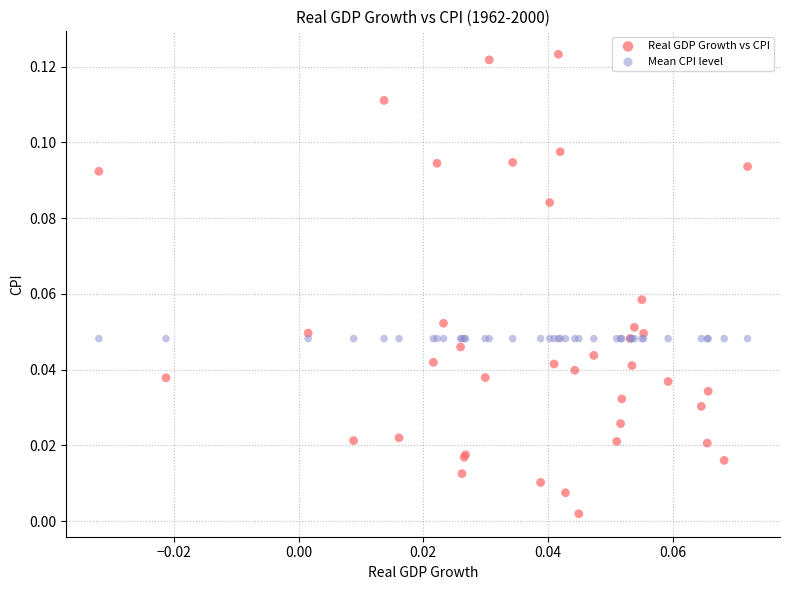

Which series contains the lowest Y value?

Real GDP Growth vs CPI